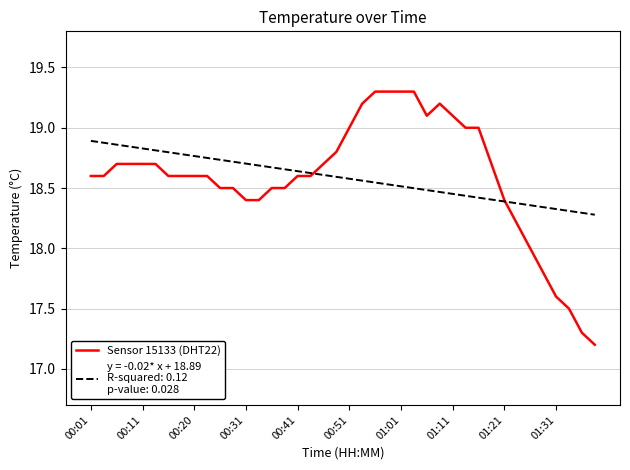

How many lines are shown in the chart?

2